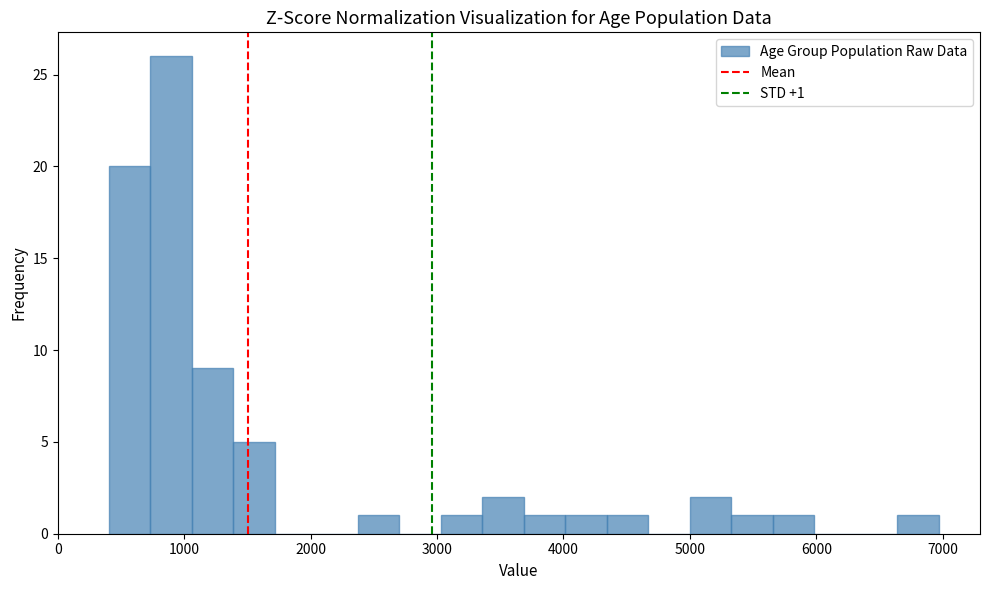

Around what value on the x-axis is the tallest bar? Give the approximate position of its centre, as read against the axis.

900